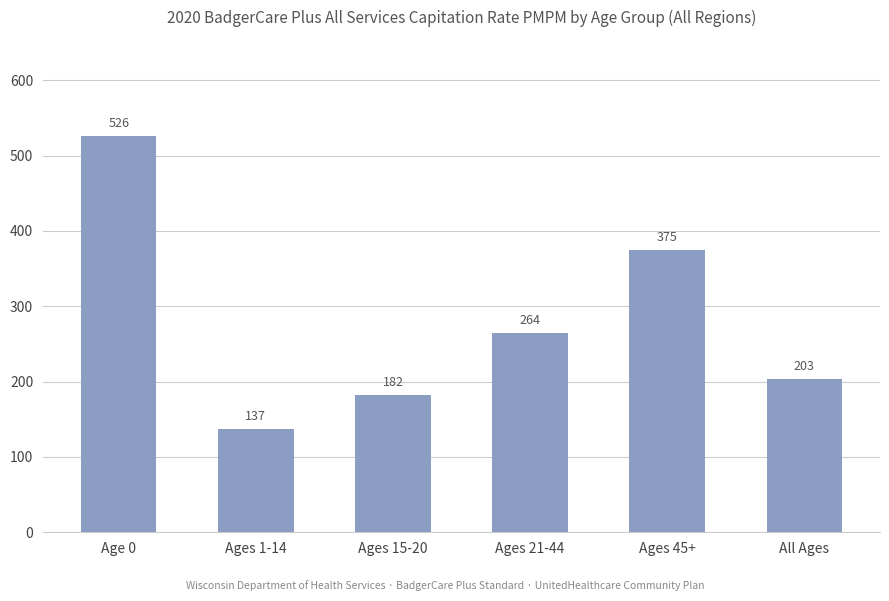

Is it true that the value at Ages 15-20 is 239.3?

False